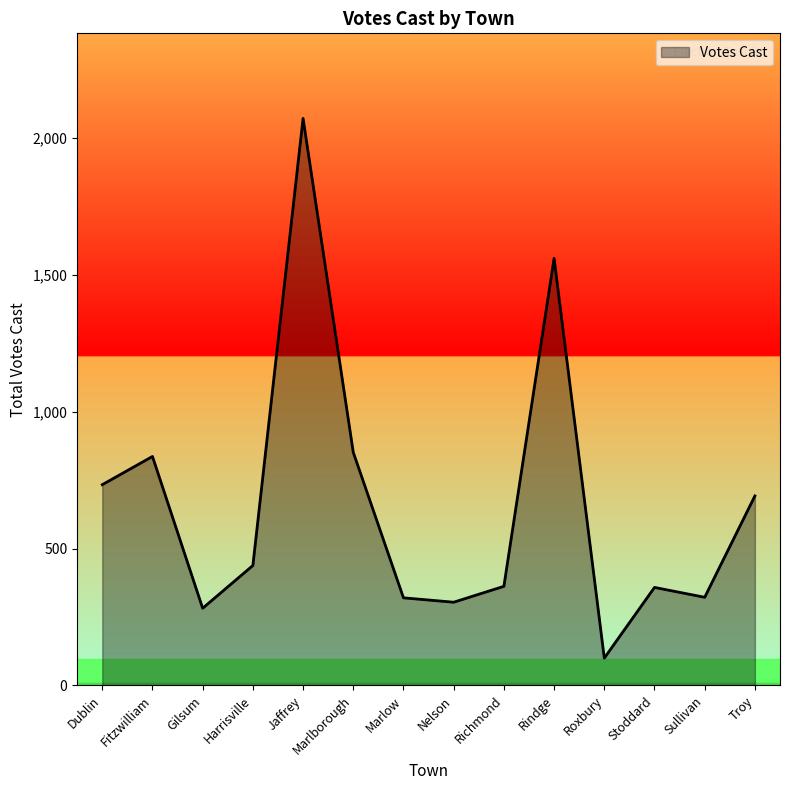

Approximately how many times larger is the value at Jaffrey compared to Harrisville?

4.7